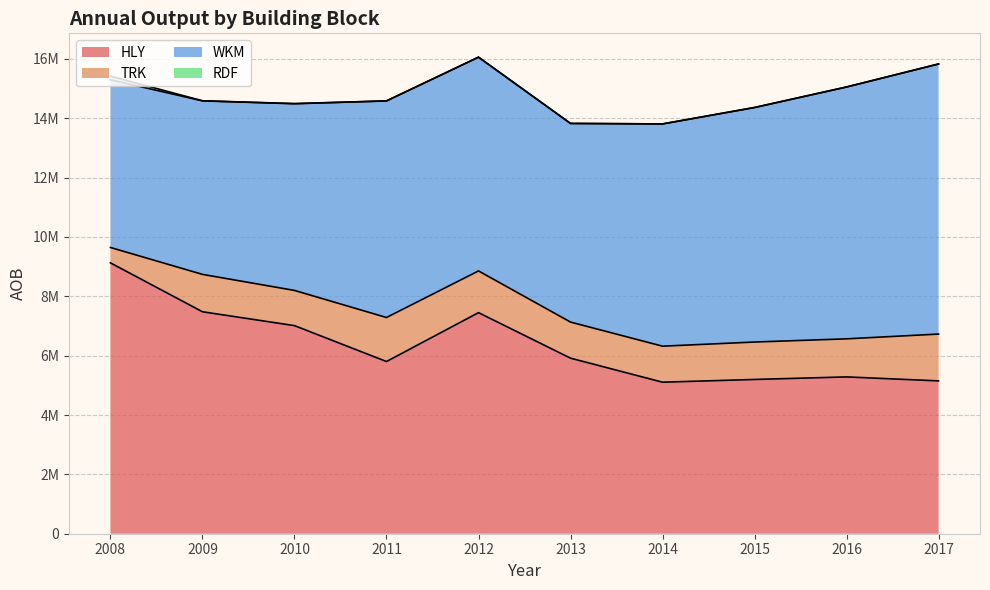

Does the chart have visible grid lines?

Yes